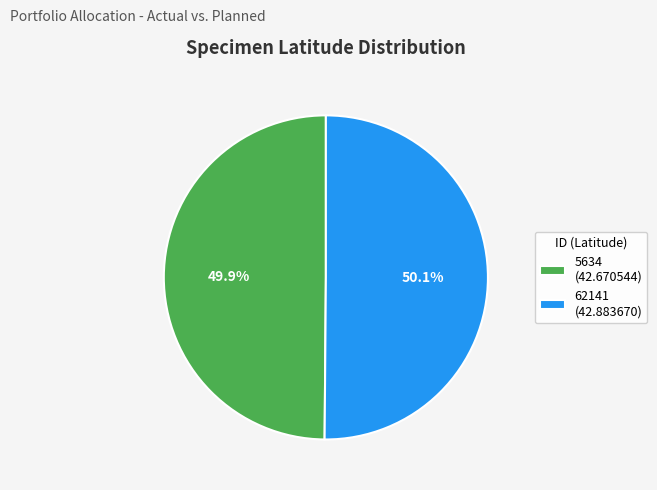

Is it true that 5634 is 50% of the pie?

True